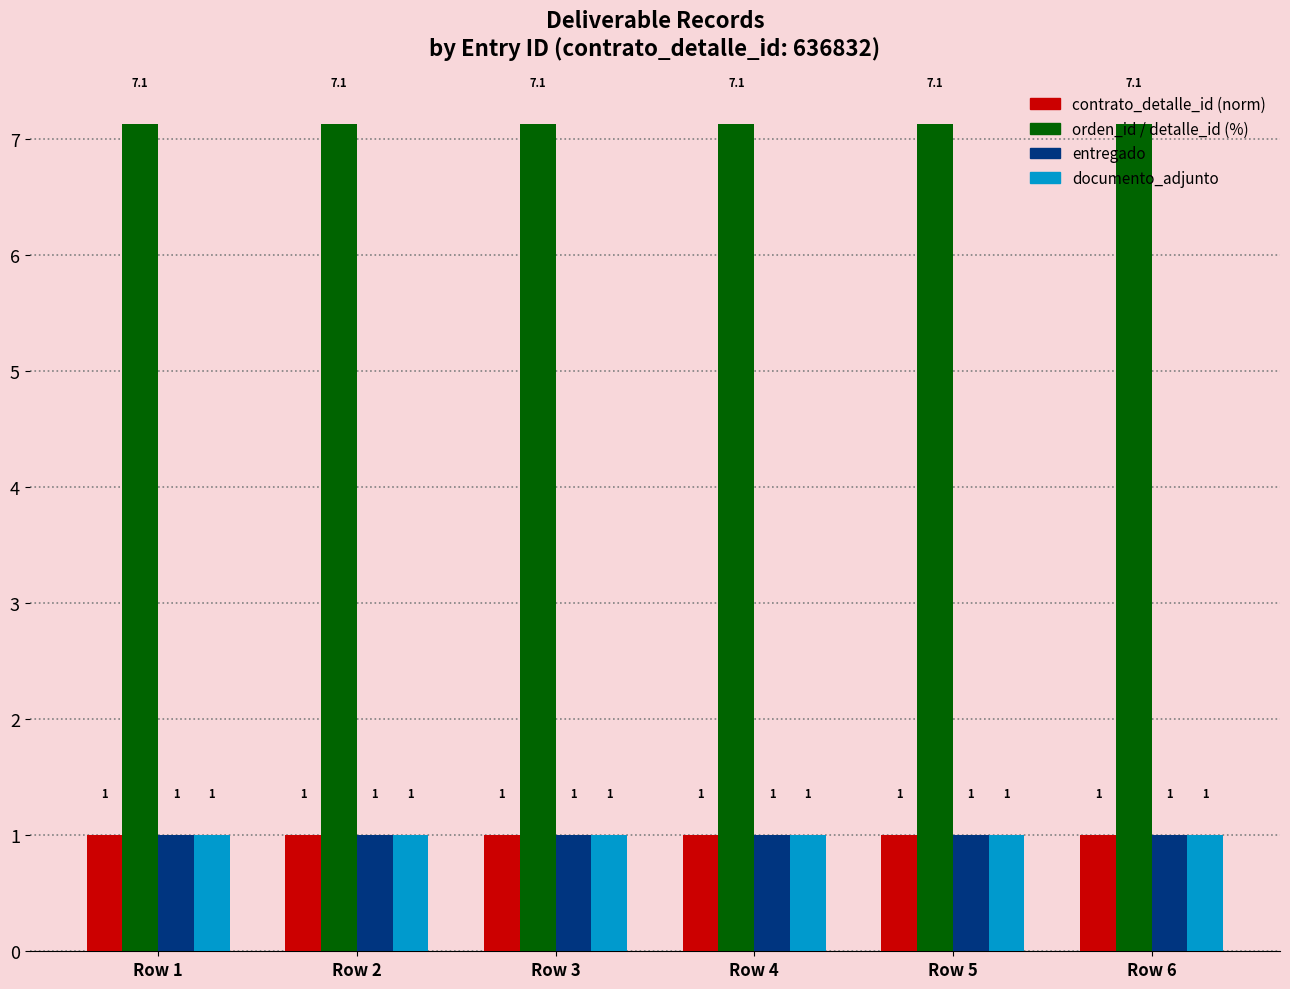

Reading right to left, what are all the values shown in this chart?

contrato_detalle_id (norm): 1.0	1.0	1.0	1.0	1.0	1.0
orden_id / detalle_id (%): 7.1	7.1	7.1	7.1	7.1	7.1
entregado: 1.0	1.0	1.0	1.0	1.0	1.0
documento_adjunto: 1.0	1.0	1.0	1.0	1.0	1.0